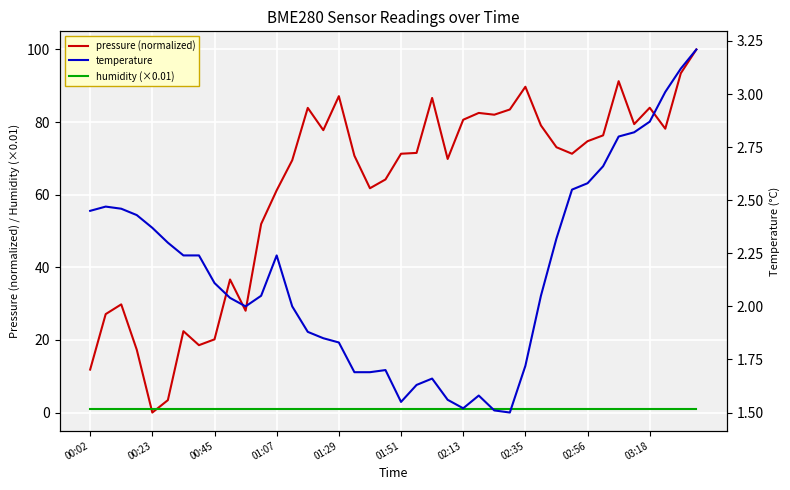

The pressure (normalized) series shows 80.6 at 02:13. True or false?

True